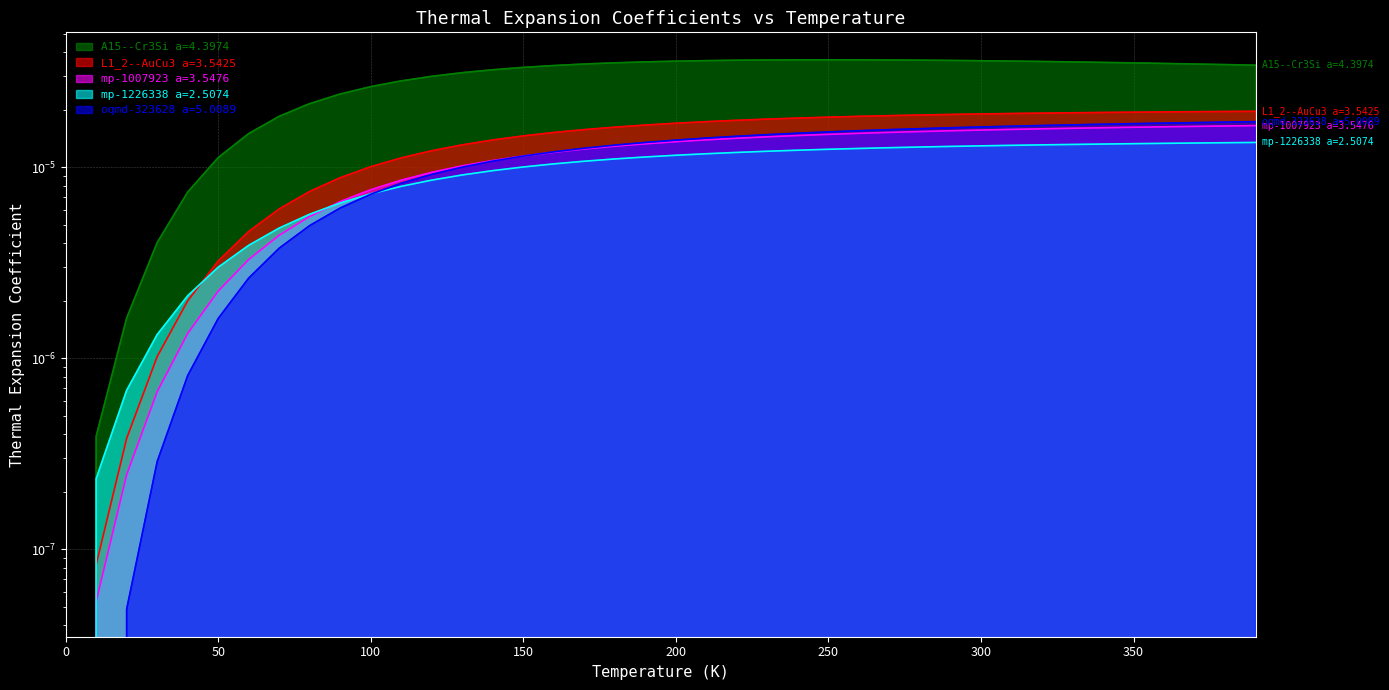

In A15--Cr3Si a=4.3974, how many points are higher than both neighbors (excluding endpoints)?

1